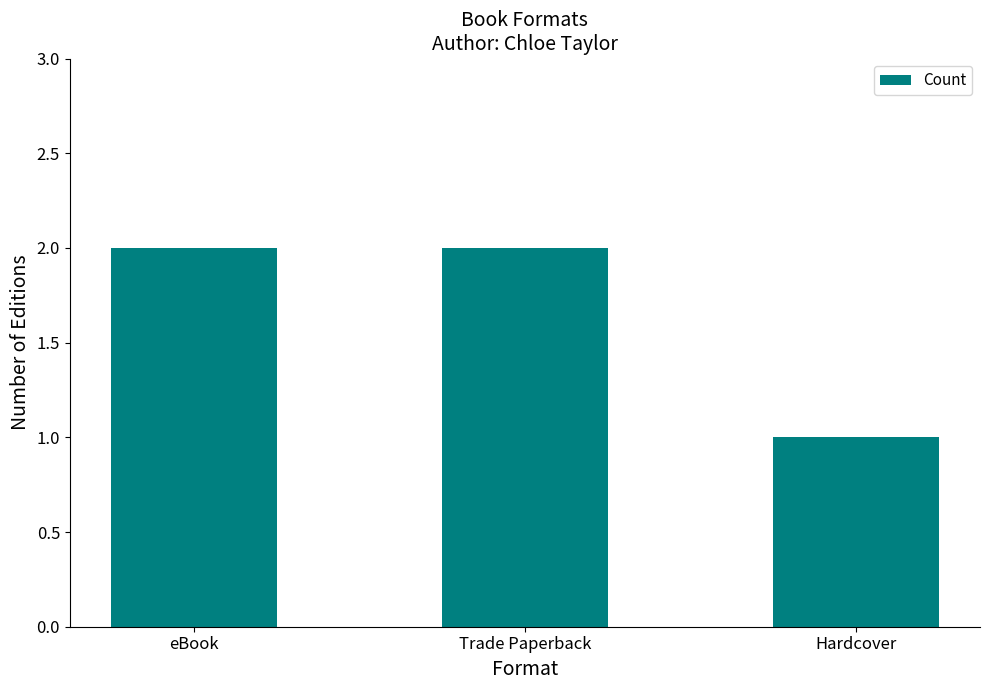

How many values are between 1 and 2?

3